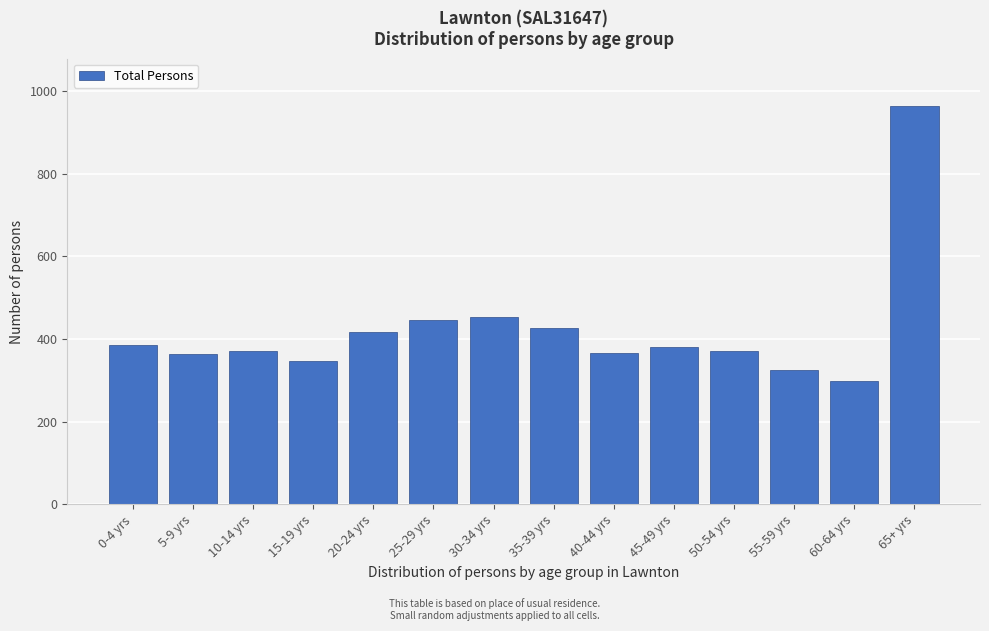

Which label corresponds to the smallest value in the chart?

60-64 yrs